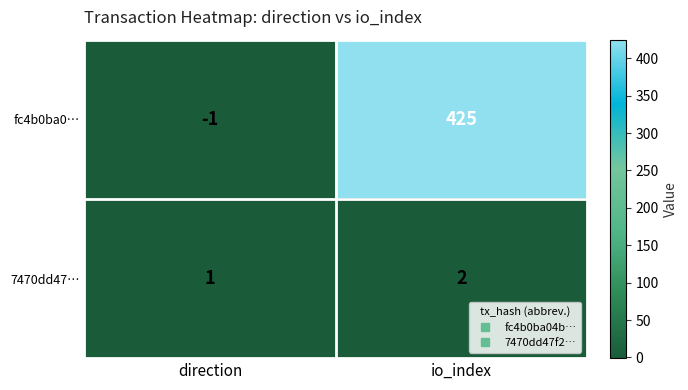

What is the difference between the fc4b0ba0… values at direction and io_index?

426